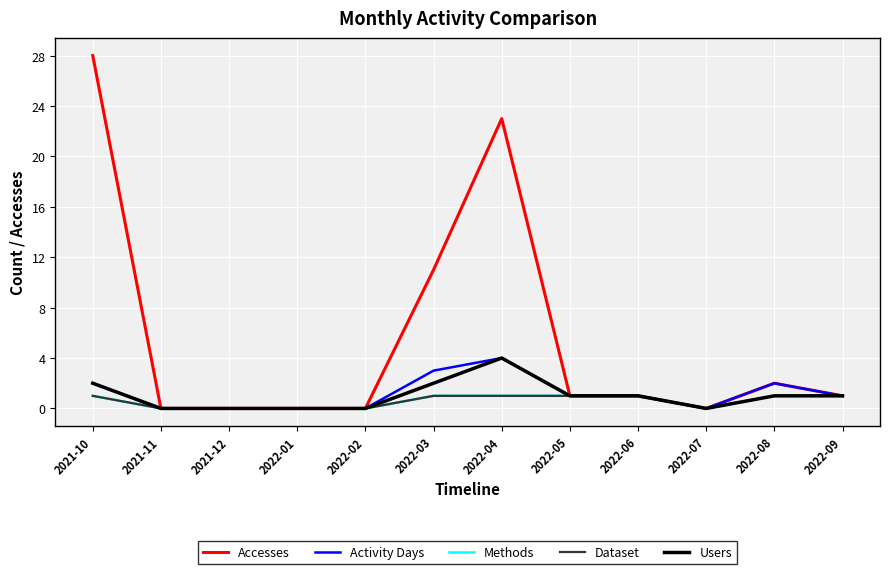

What is the total value across all series at 2022-03?

18